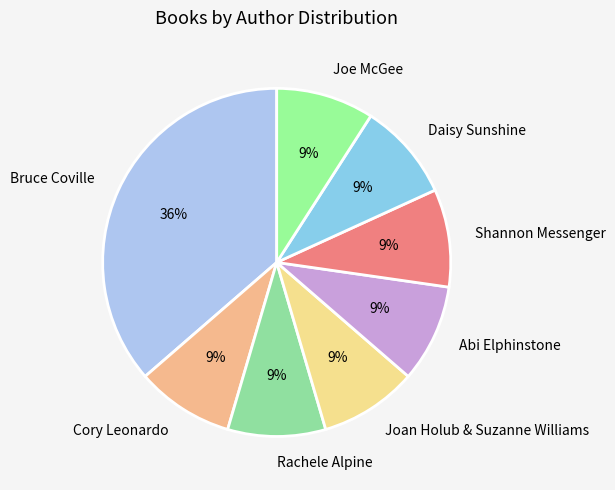

To the nearest percent, what portion does Shannon Messenger represent?

9%